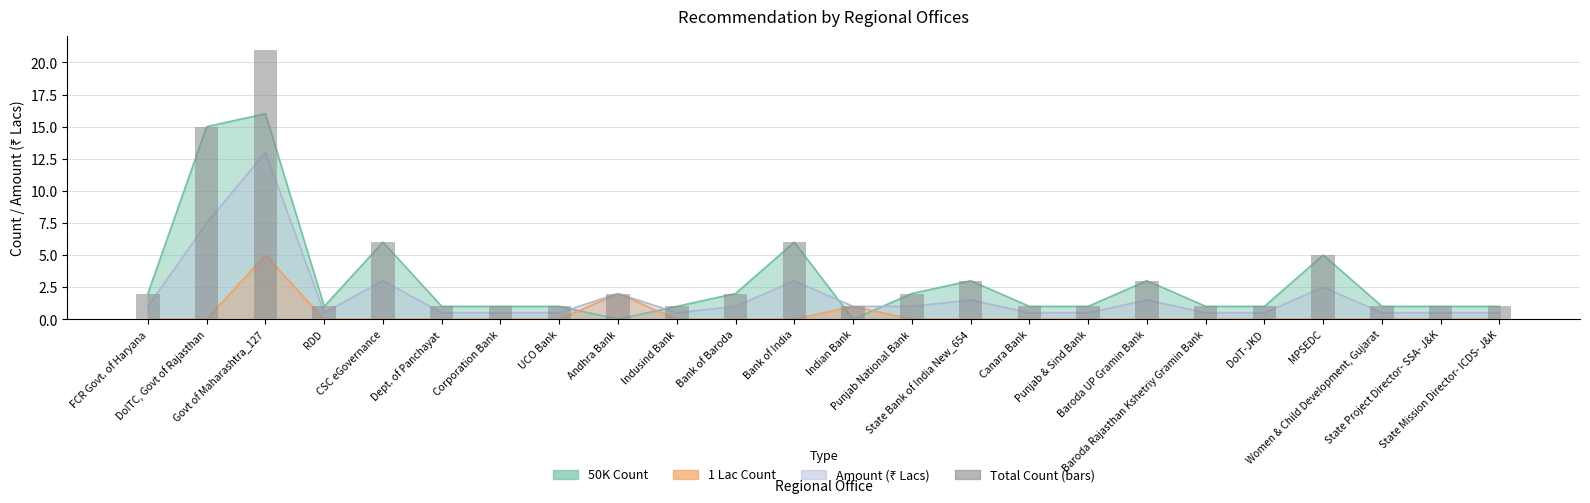

What is the label of the 23rd bar from the right?

DoITC, Govt of Rajasthan